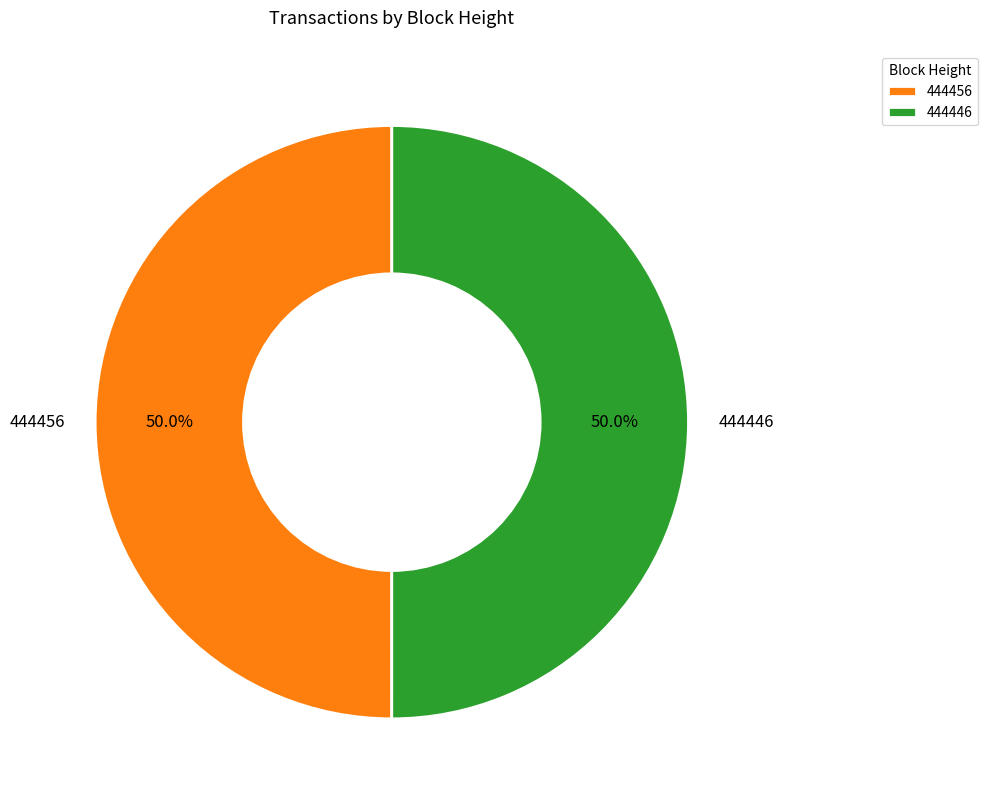

What is the ratio of the value at 444446 to the value at 444456?

1.0